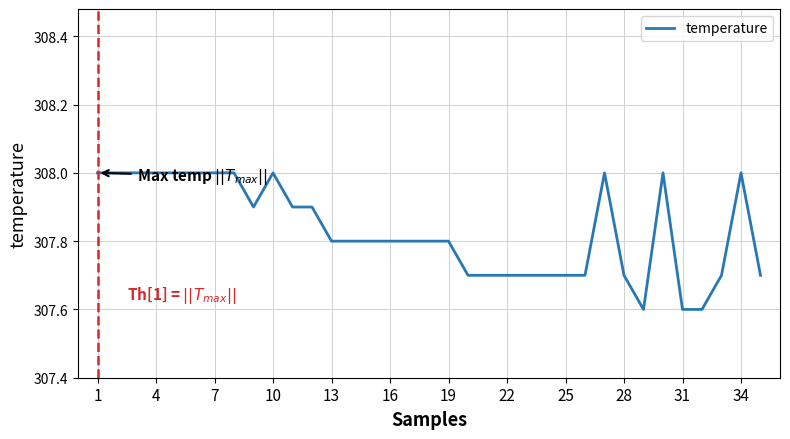

How many series are shown in this chart?

1